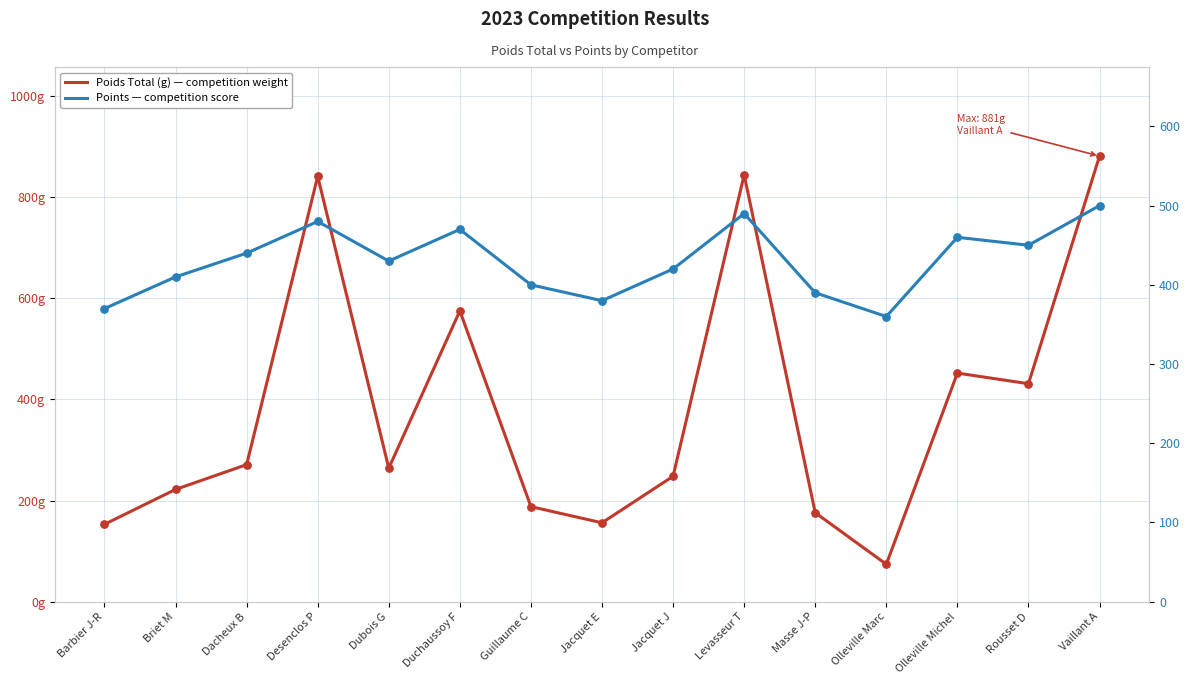

At which category is the sum across all series the highest?

Vaillant A